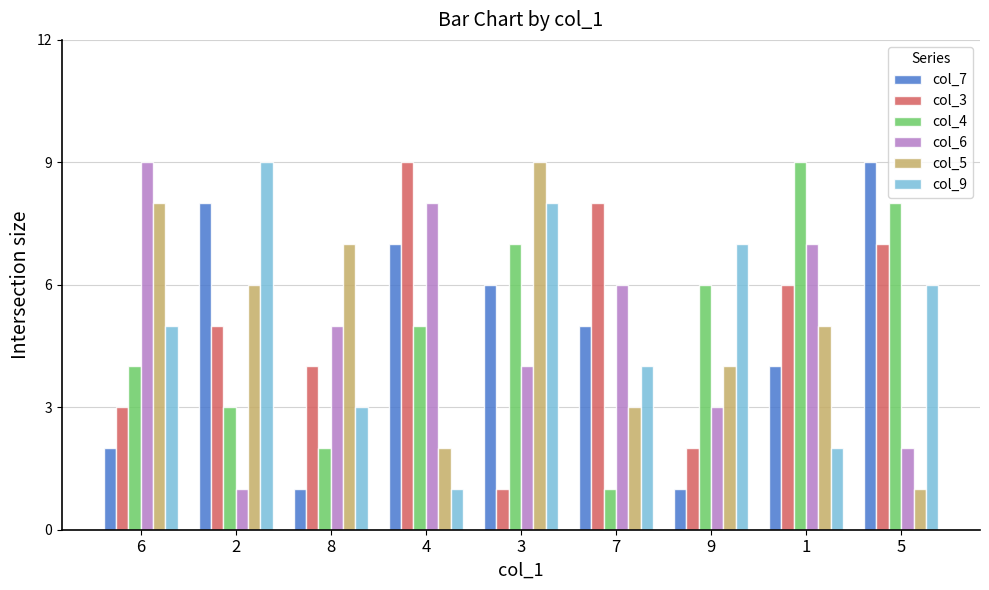

What is the sum of all col_9 values?

45